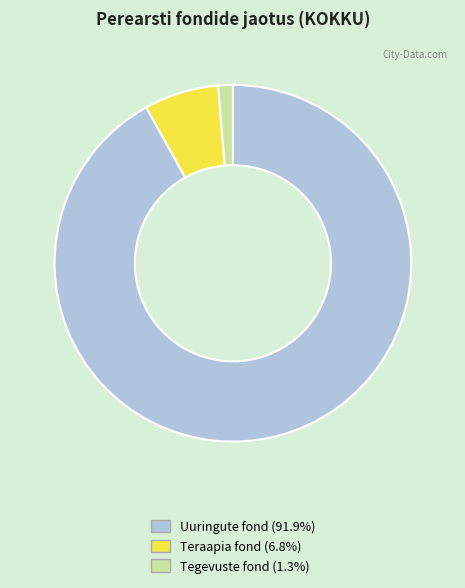

Is the sum of Uuringute fond and Tegevuste fond greater than half?

Yes